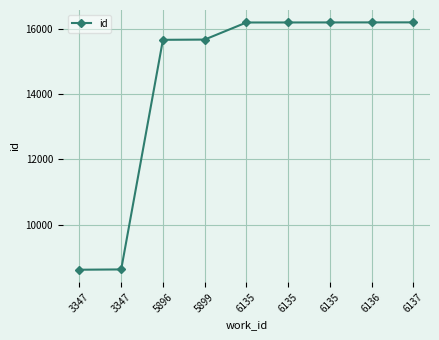

Where does the data first go above 16186?

6135